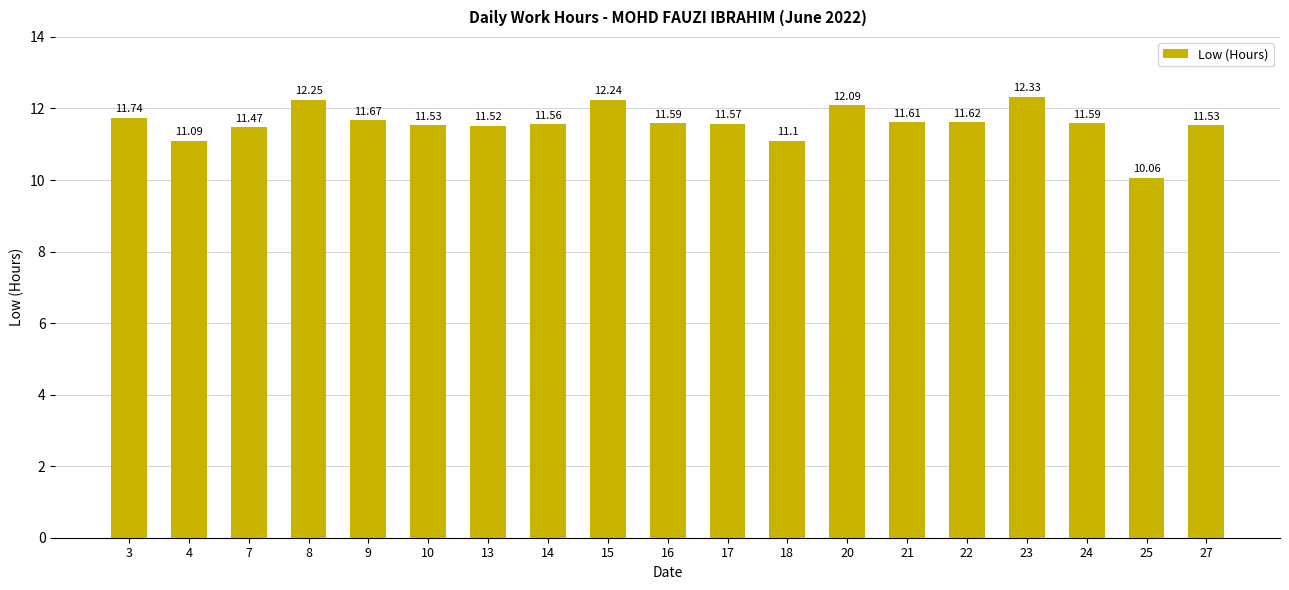

Read the value at 23.

12.3